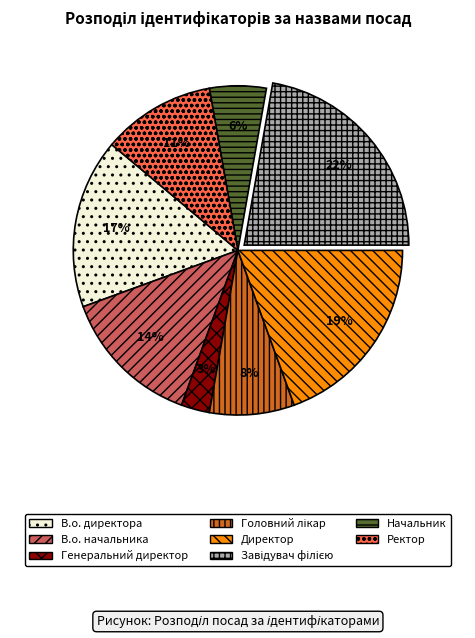

Which has a higher value, В.о. начальника or Начальник?

В.о. начальника